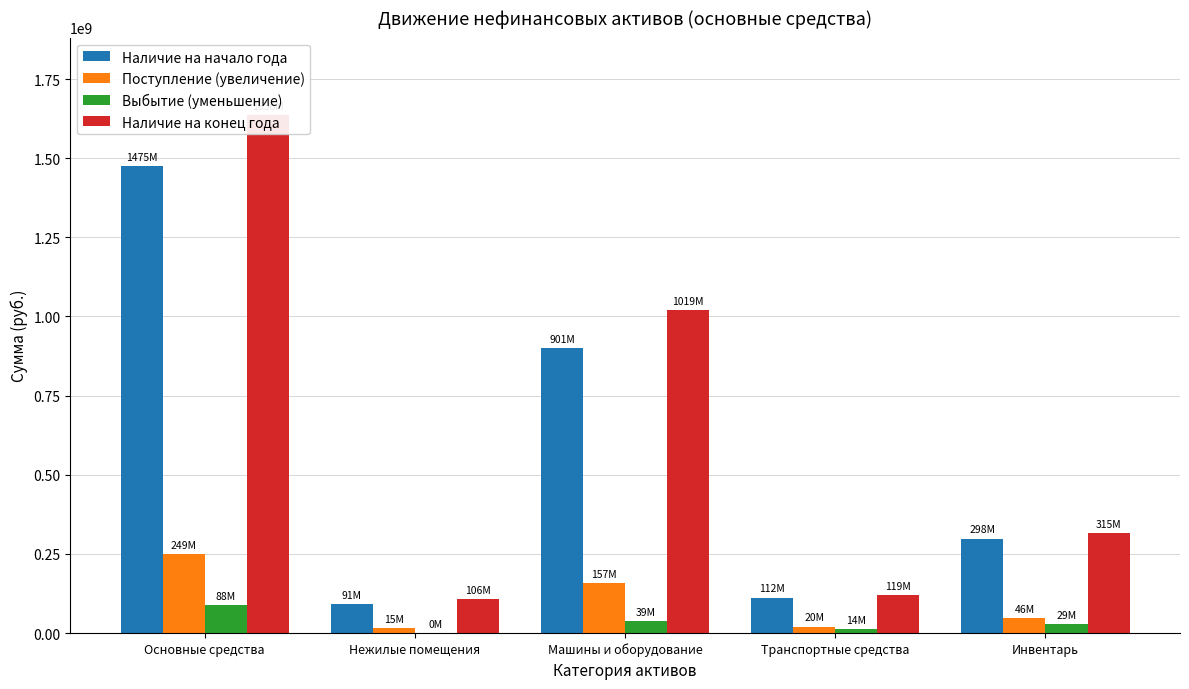

At how many categories does at least one series exceed 505822632?

2